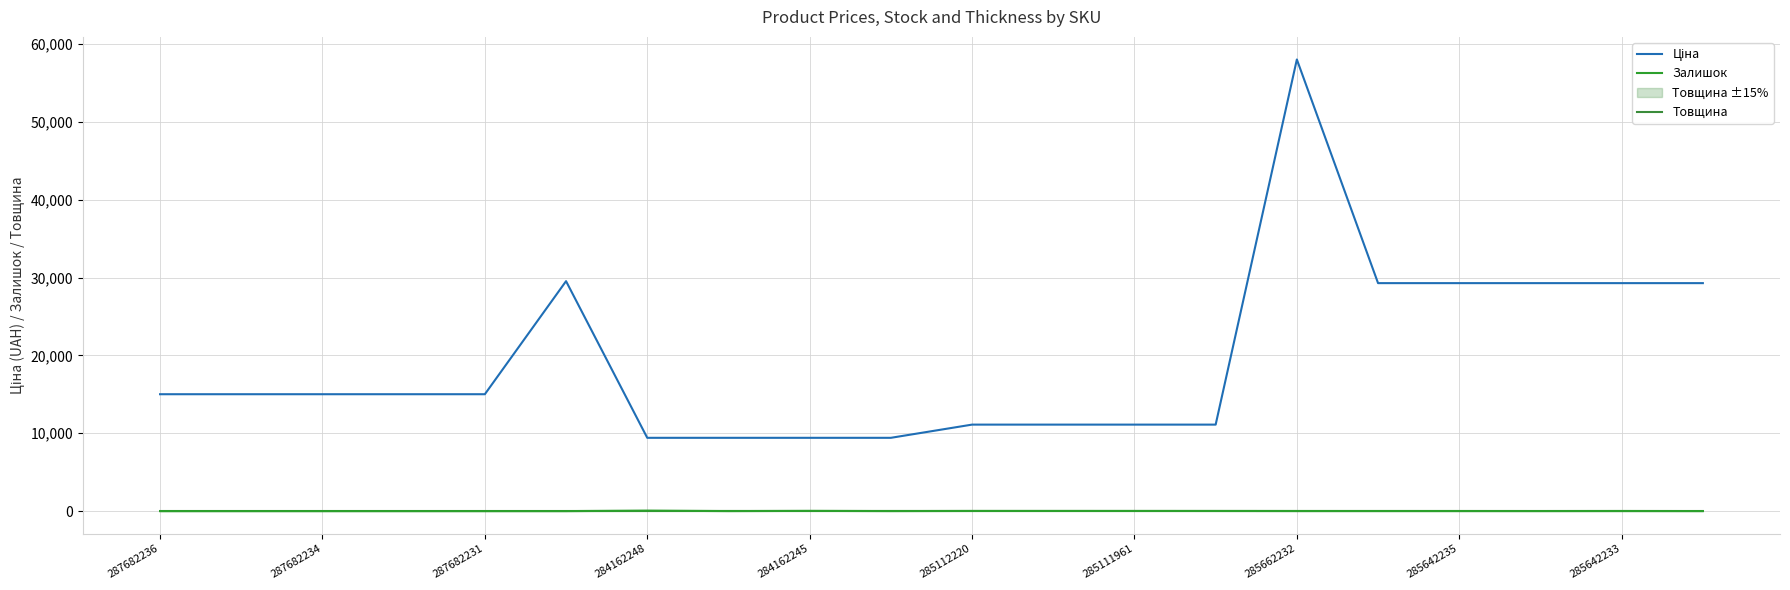

How many data points in Товщина are above 12?

8